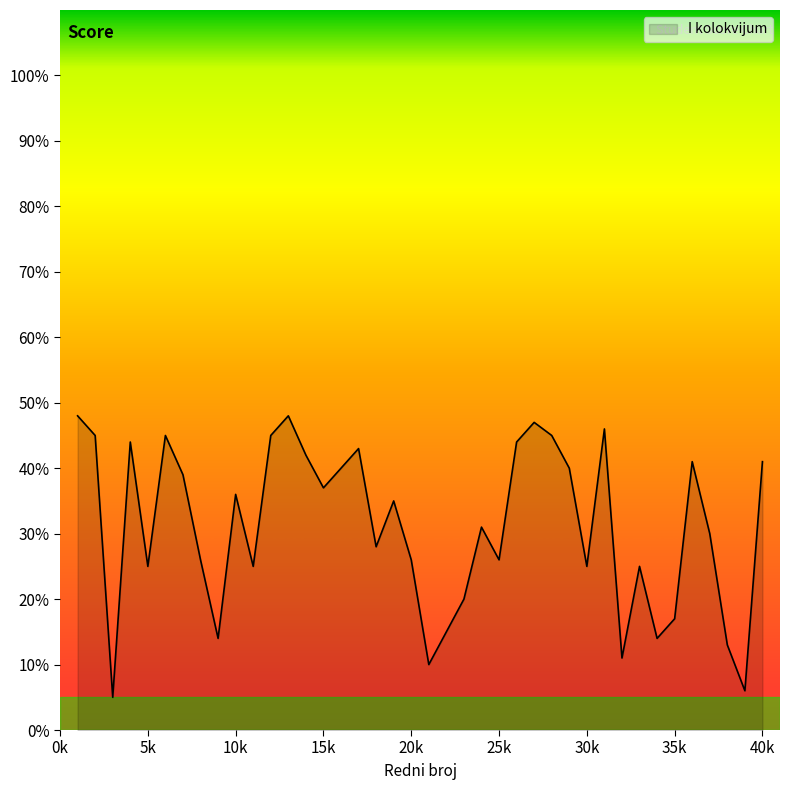

What is the difference between the maximum and minimum values?

43